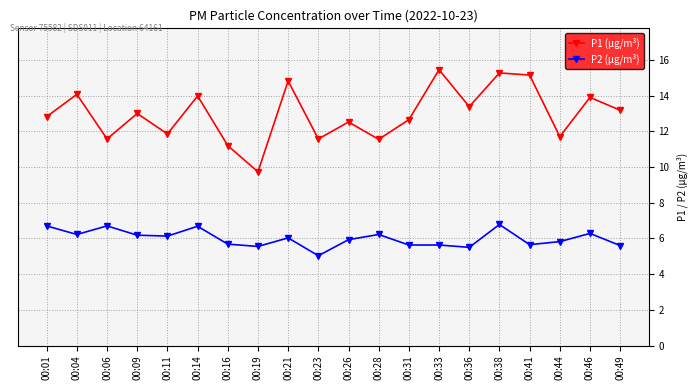

Read the P1 (µg/m³) value at 00:01.

12.8